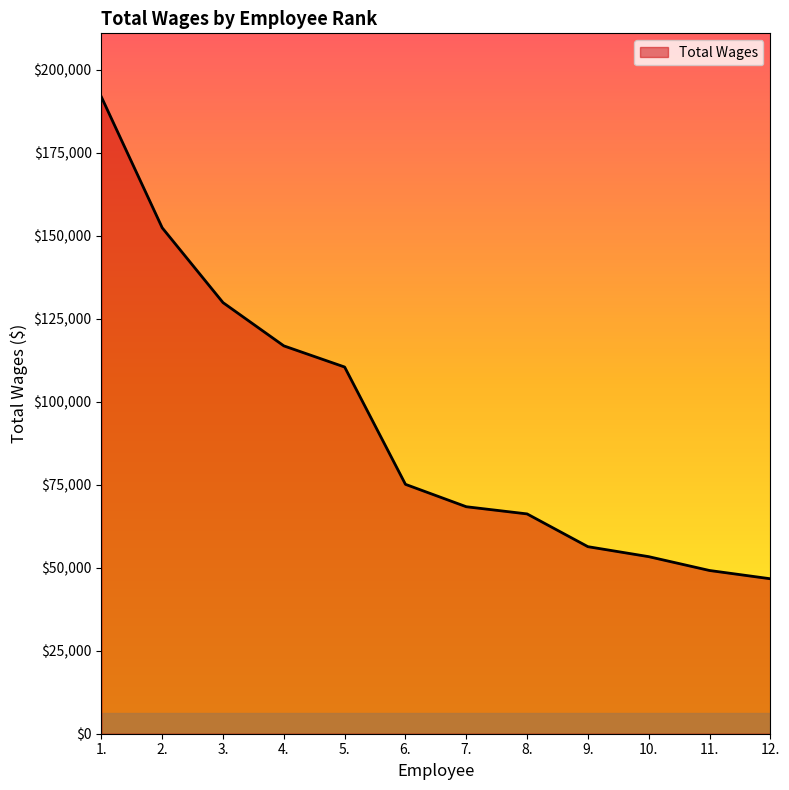

The value at 6. is 124044. True or false?

False